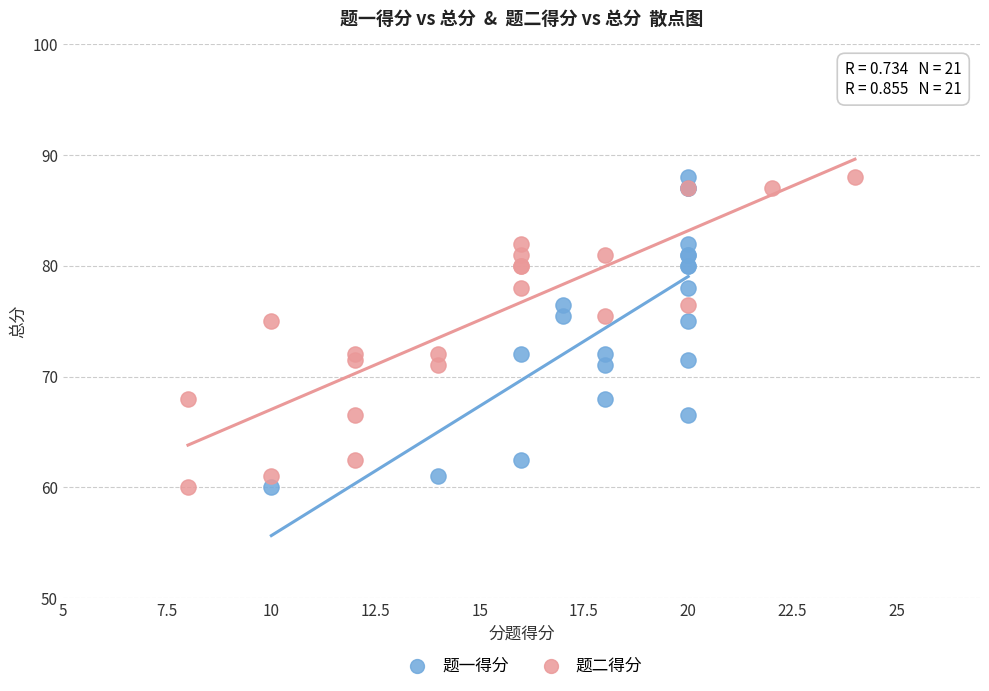

What are all the series names shown in the legend?

题一得分, 题二得分